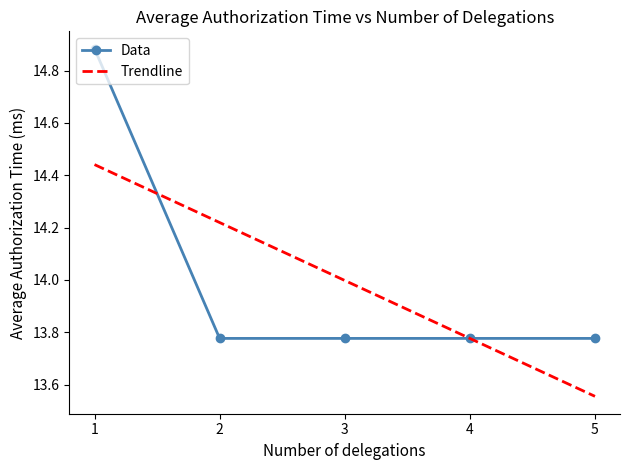

True or false: the data has more than 1 interior local peaks.

False